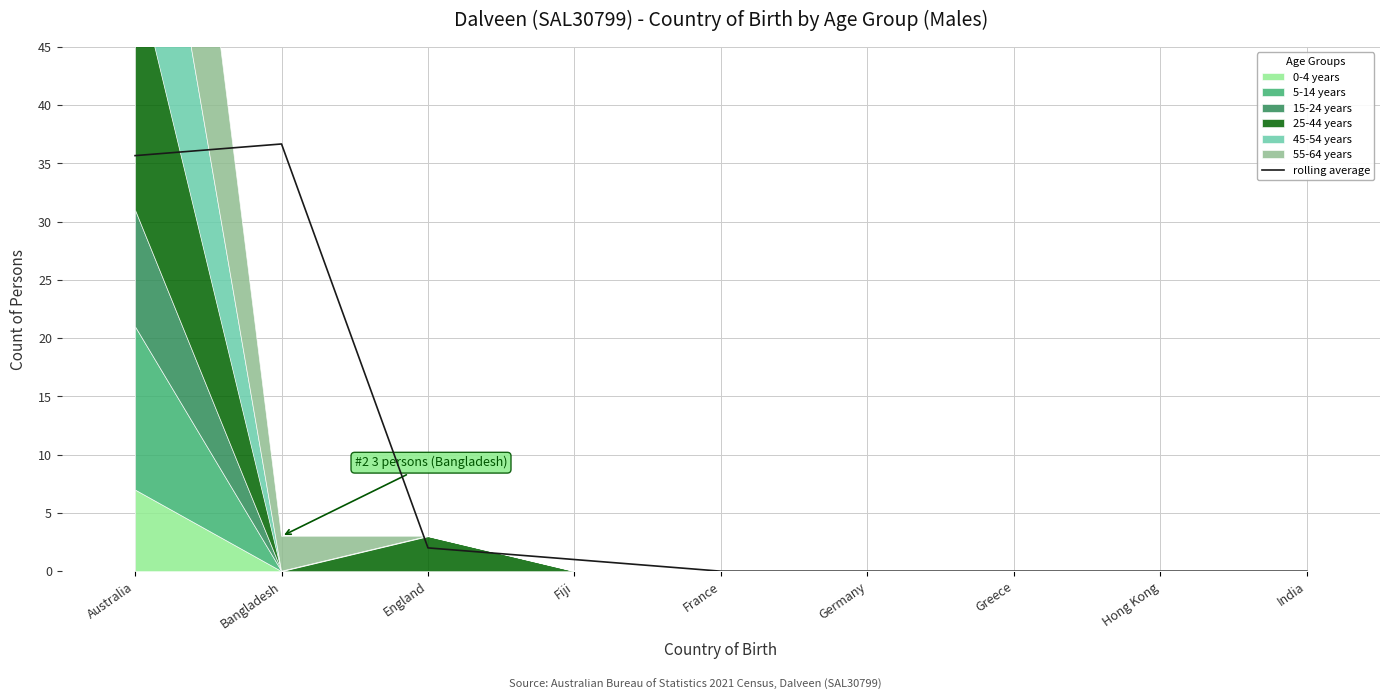

Reading left to right, extract all data points from this chart.

35.7	36.7	2.0	1.0	0.0	0.0	0.0	0.0	0.0